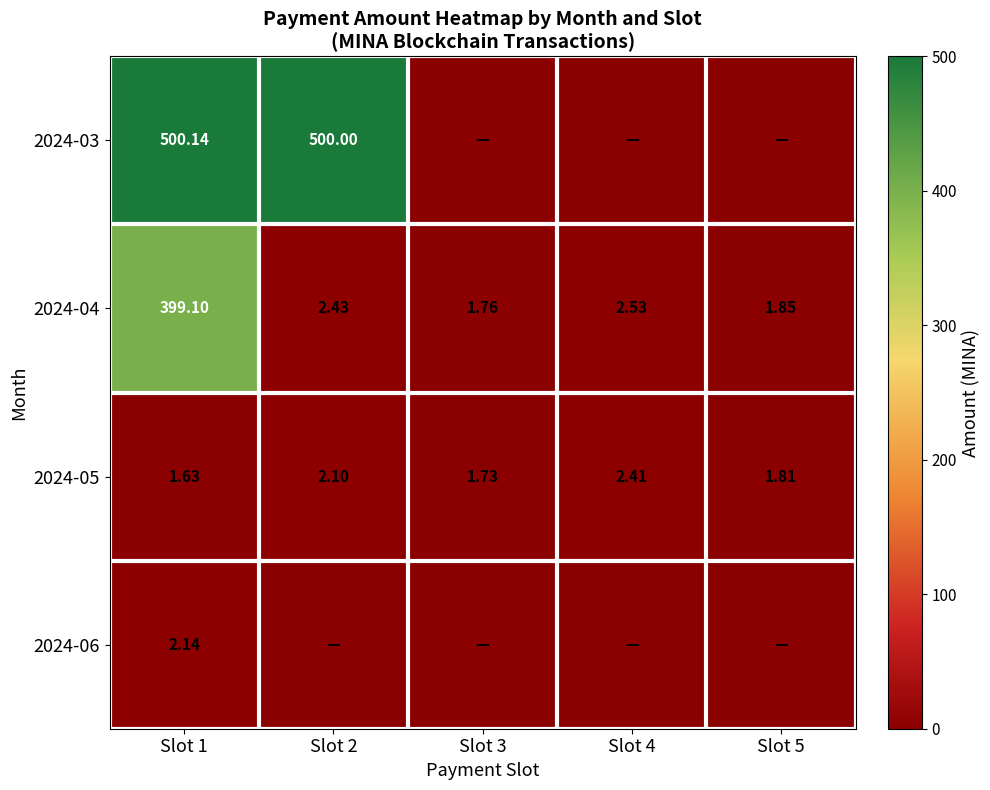

Is the value of 2024-05 at Slot 5 greater than the value of 2024-04 at Slot 1?

No